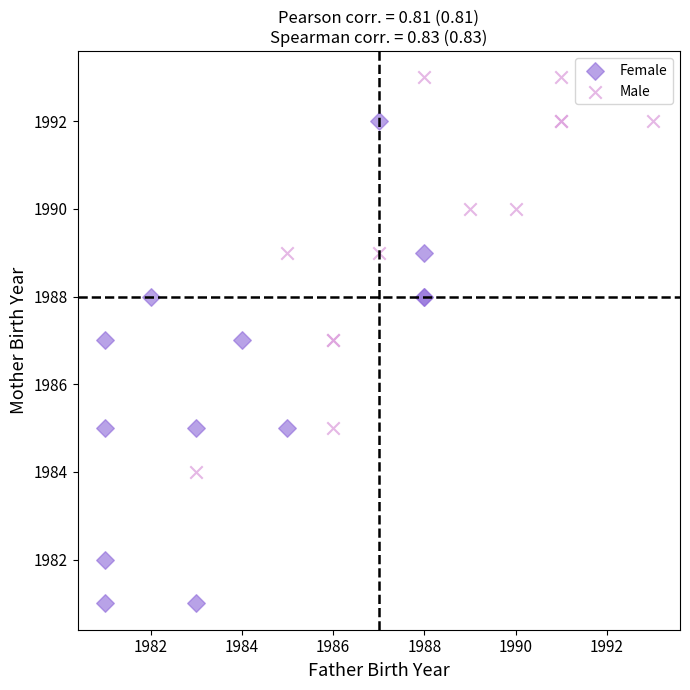

Which series contains the highest Y value?

Male